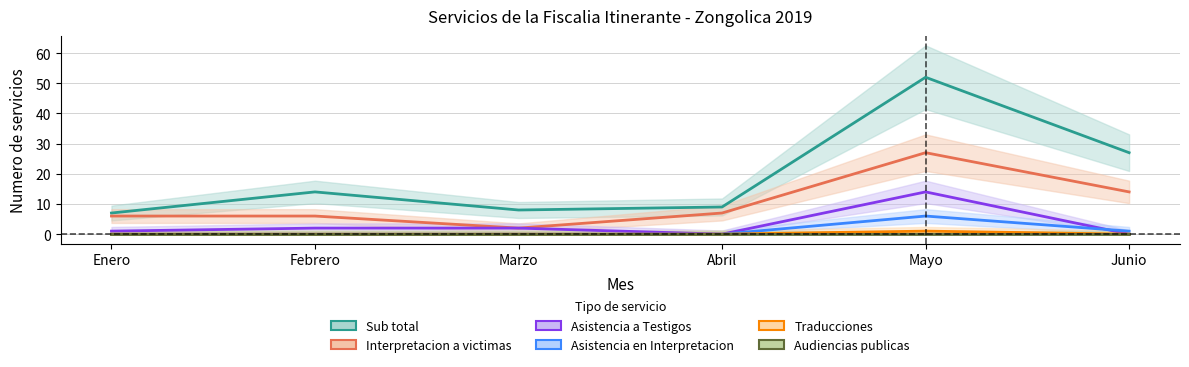

Count the number of data series in this chart.

6